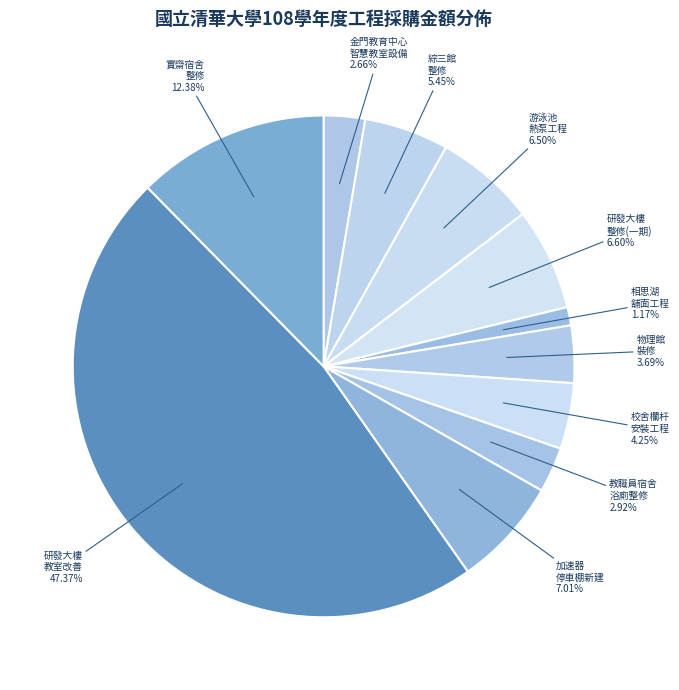

Which has a higher value, 物理館 裝修 or 游泳池 熱泵工程?

游泳池 熱泵工程